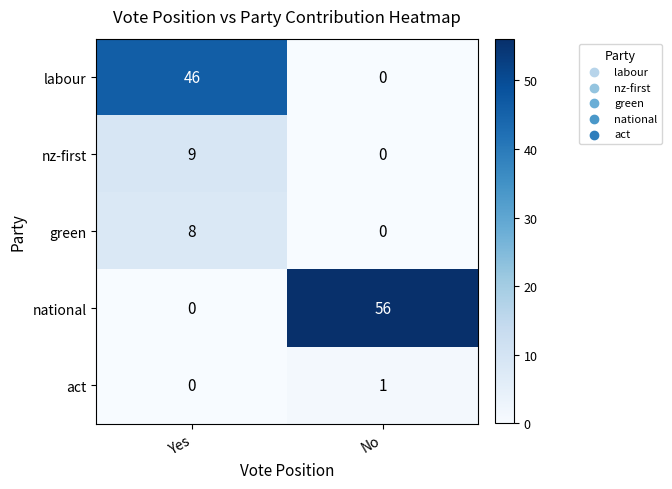

Reading left to right, list all the values displayed in this chart.

labour: 46	0
nz-first: 9	0
green: 8	0
national: 0	56
act: 0	1